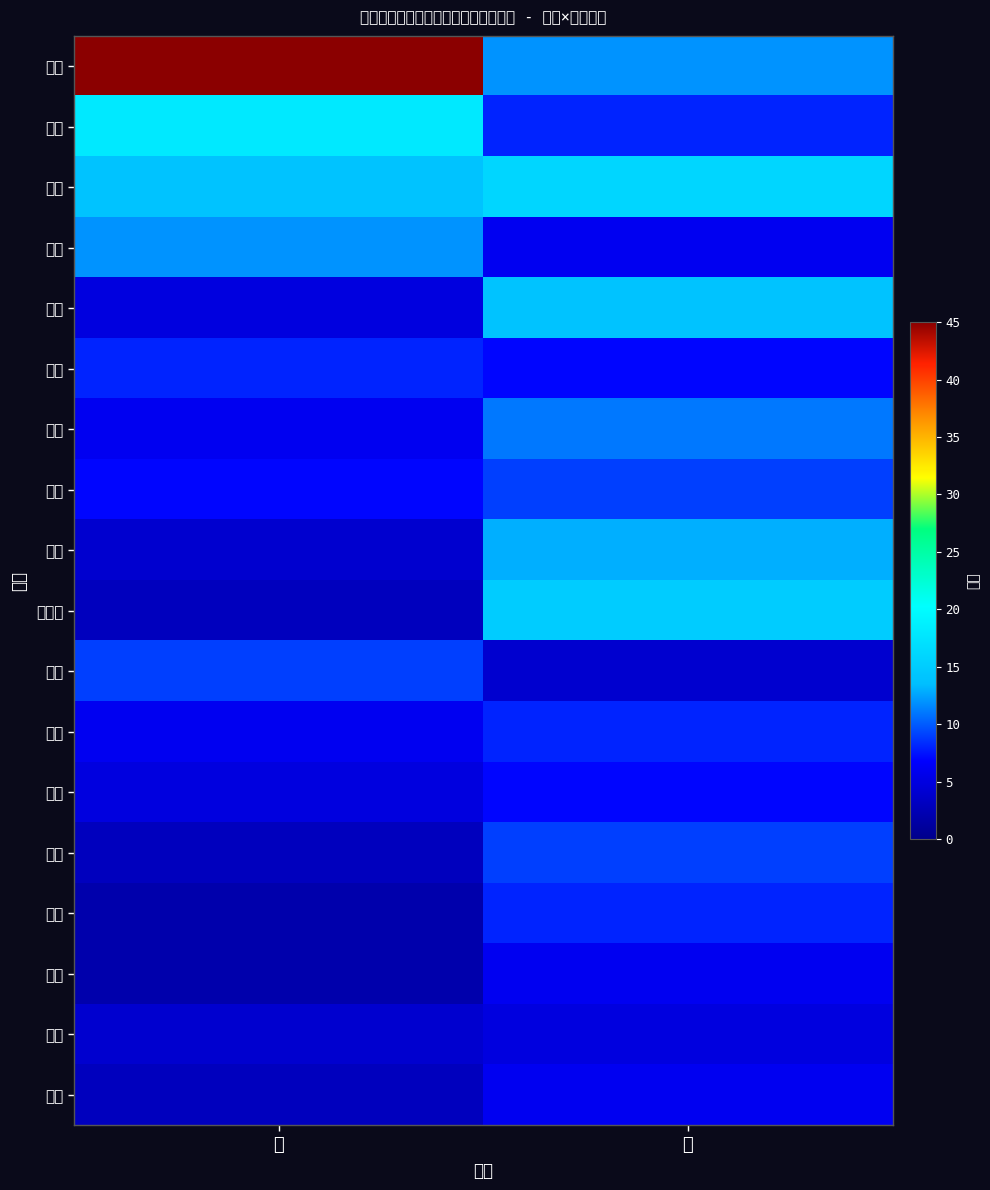

Which category has the highest value in the 安徽 series?

男